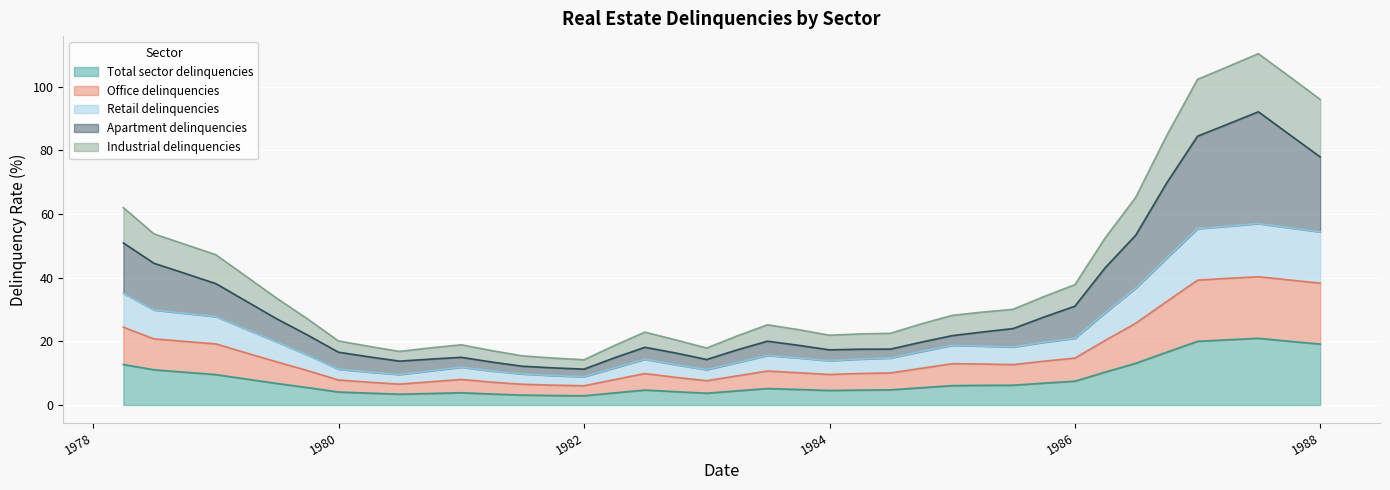

Where does the Retail delinquencies series first go above 11?

1978-03-31